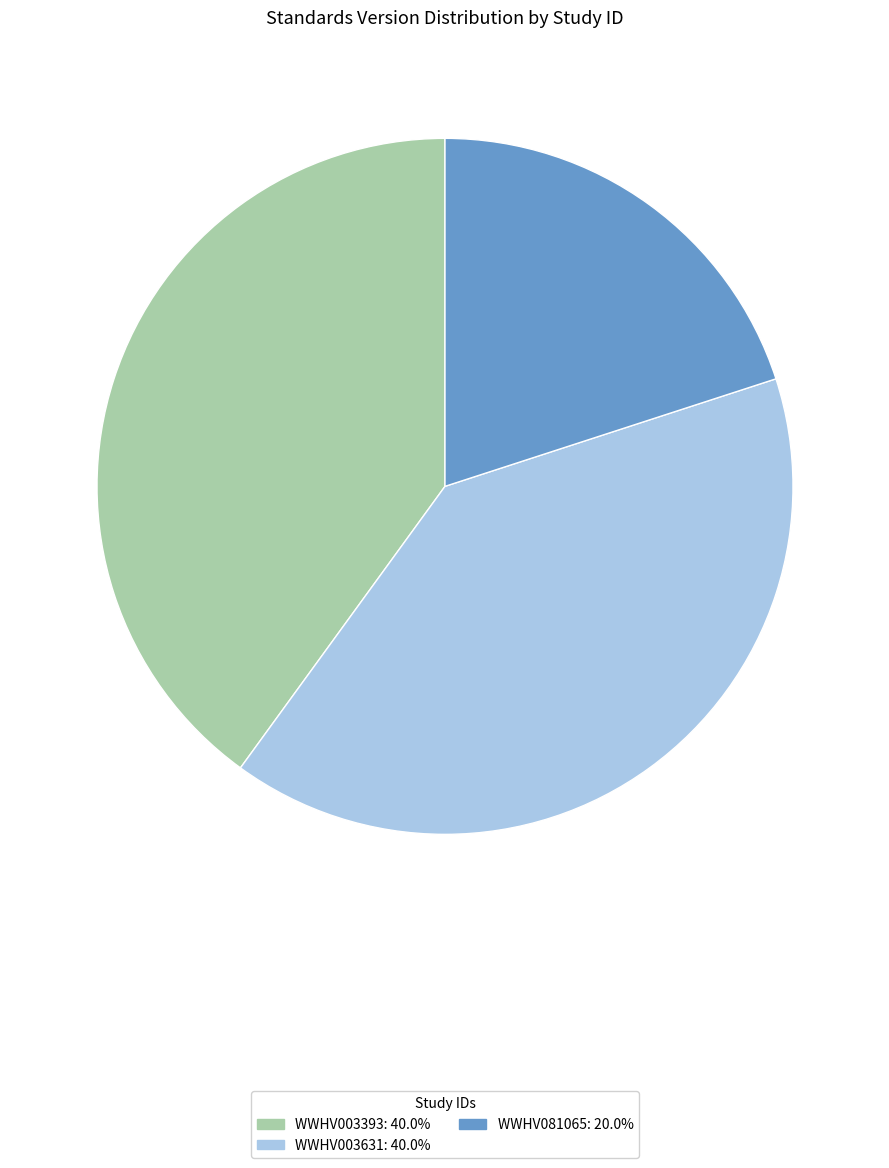

Is the sum of WWHV003631 and WWHV081065 greater than half?

Yes